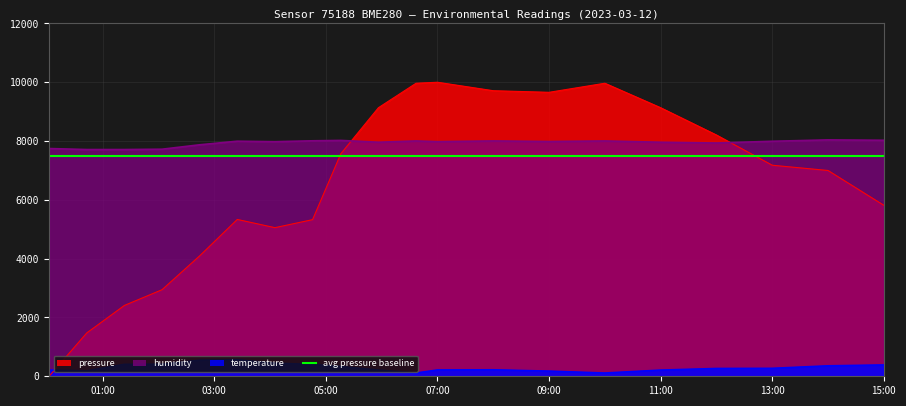

Which has a higher value, 2023-03-12T07:00:00 or 2023-03-12T01:23:16?

2023-03-12T07:00:00